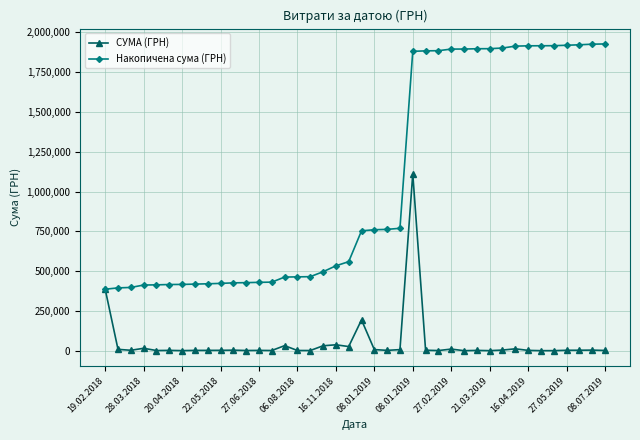

Rank the series by their maximum value, from lowest to highest.

СУМА (ГРН), Накопичена сума (ГРН)